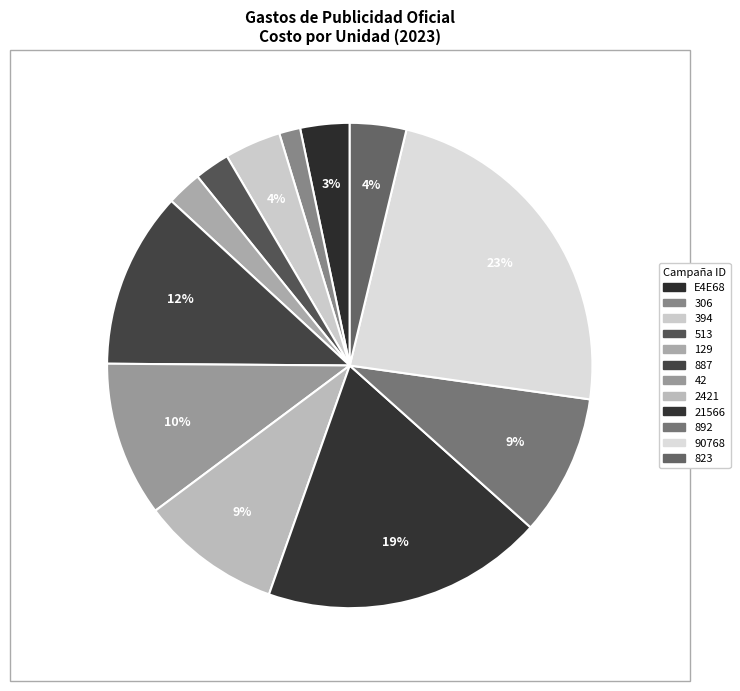

How many segments does this pie chart have?

12